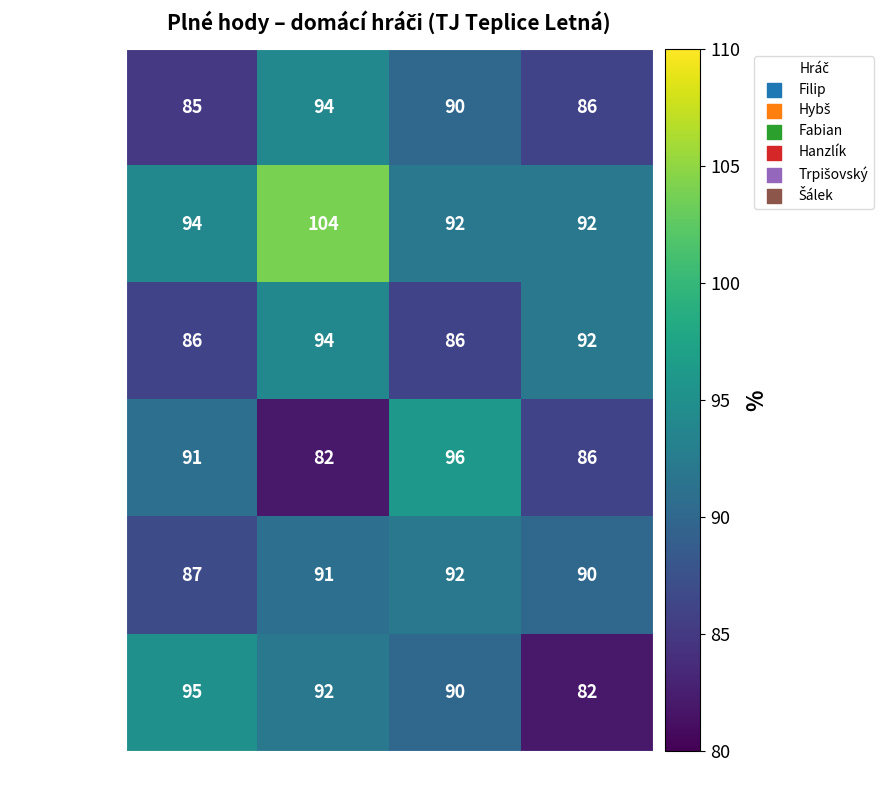

True or false: Filip has a value of 85 at Série 1.

True